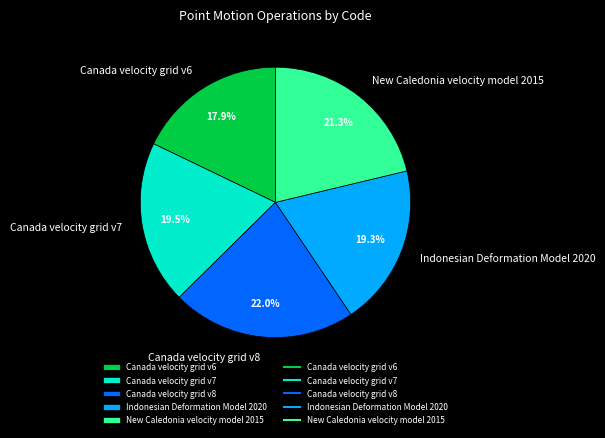

Is Canada velocity grid v6 the majority of the pie?

No